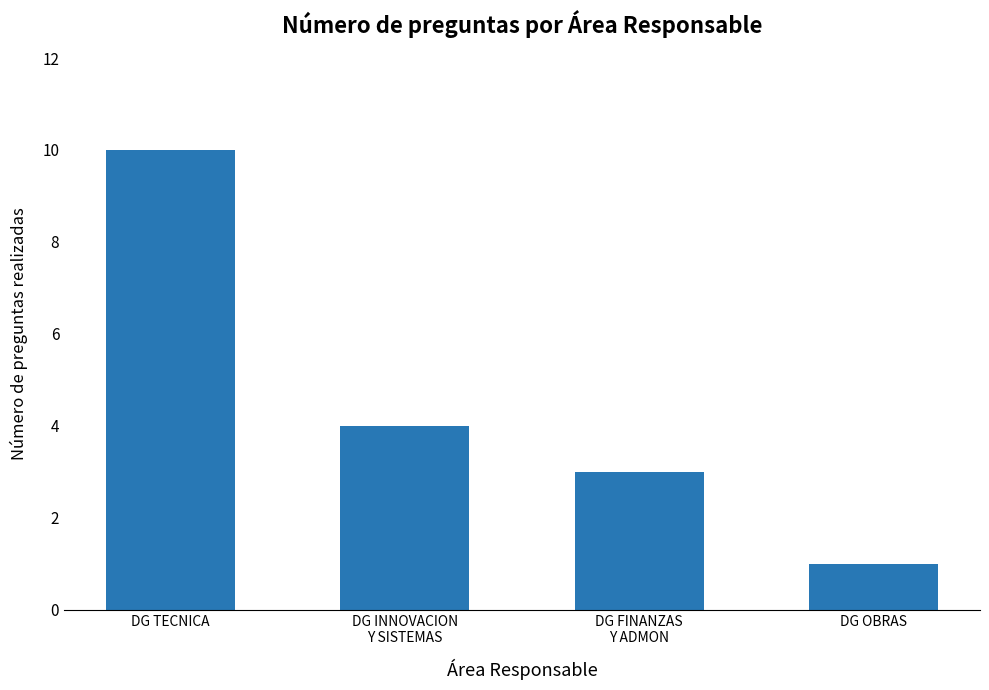

What is the difference between the values at DG OBRAS and DG INNOVACION
Y SISTEMAS?

3